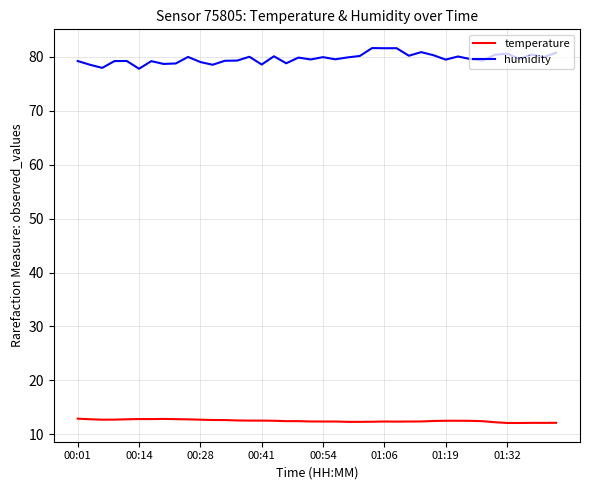

How many lines are shown in the chart?

2